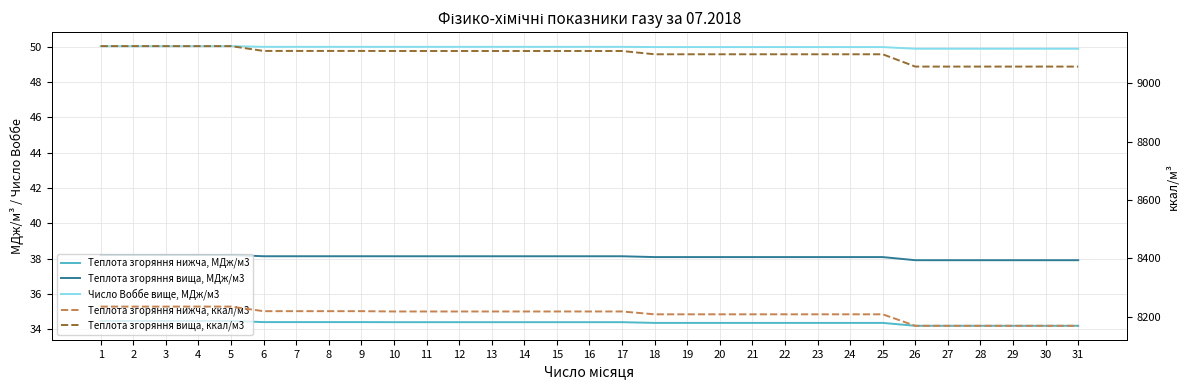

Count the number of data series in this chart.

5